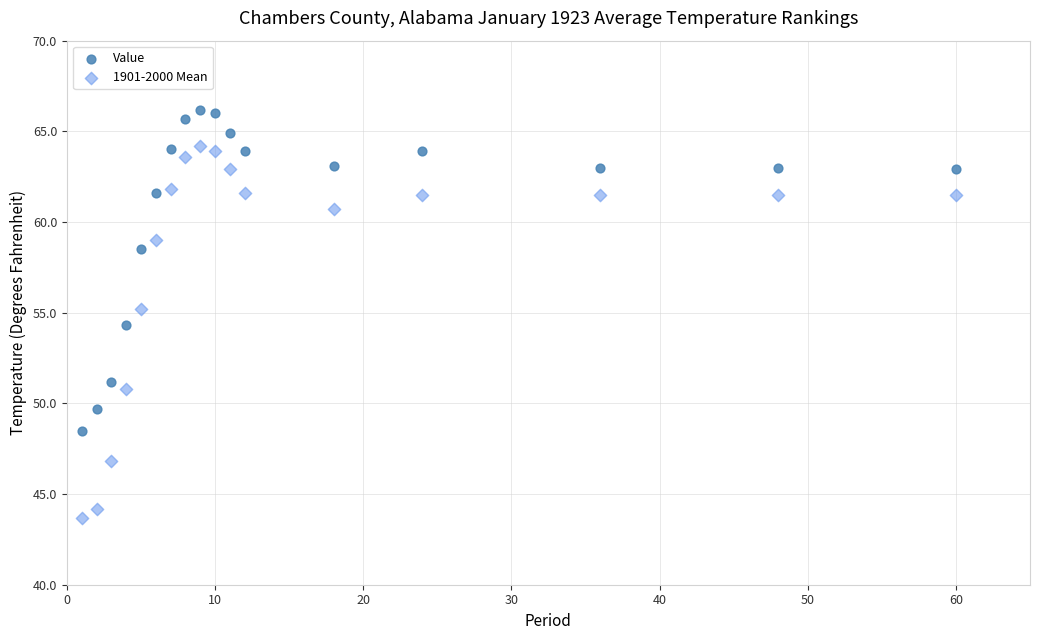

What is the X range (max minus min) for the scatter plot?

59.0